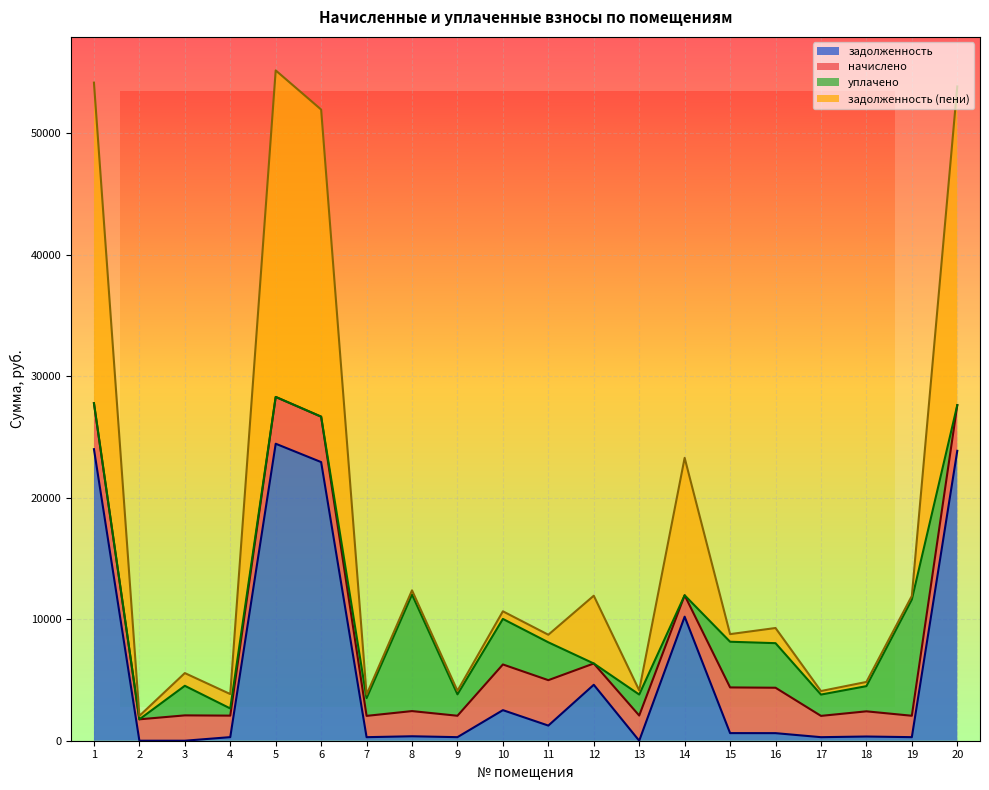

How many interior local valleys does the задолженность (пени) series have?

8